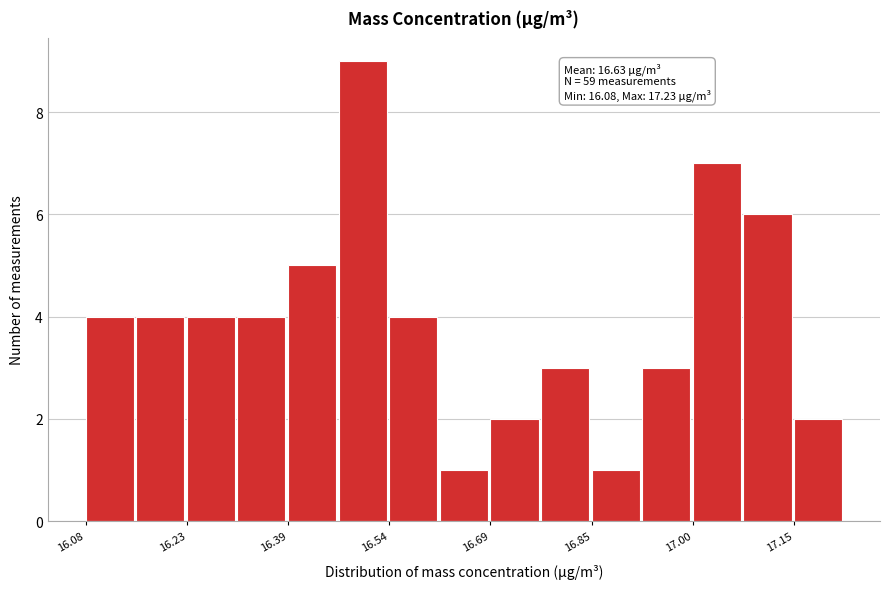

Read against the x-axis, roughly where is the centre of the tallest bar?

16.50